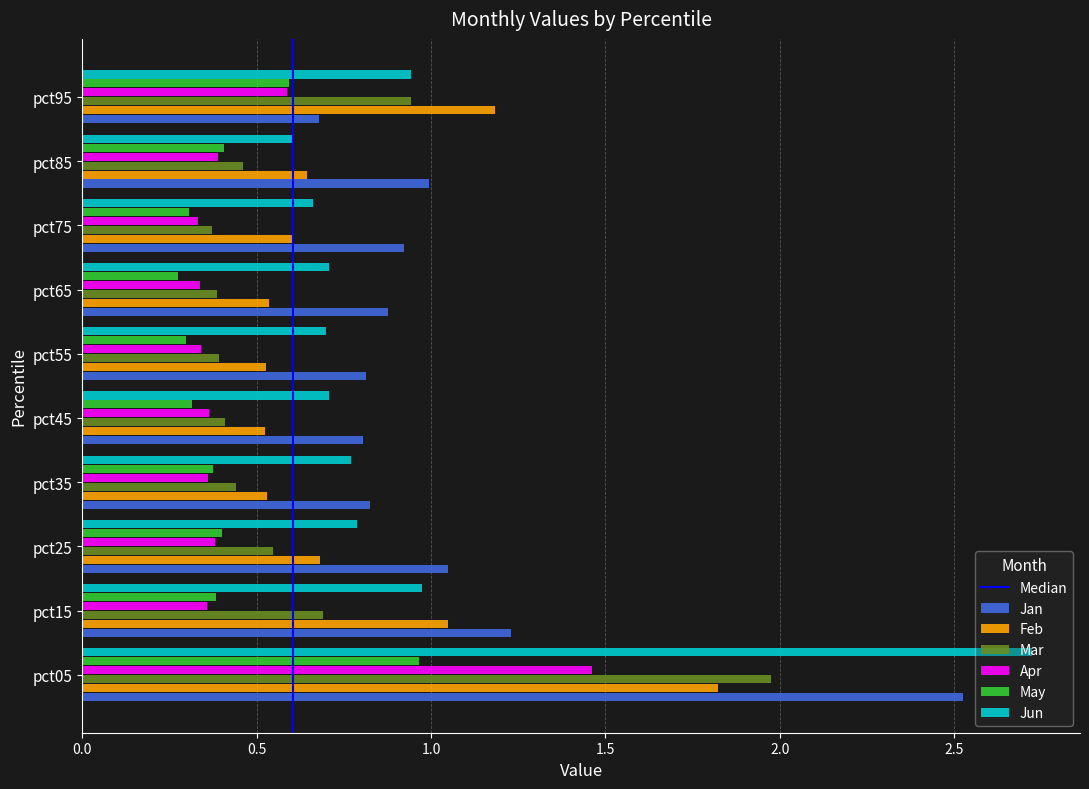

What is the sum of all Jun values?

9.6